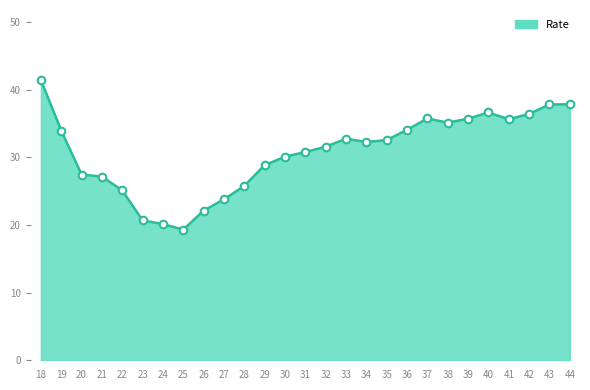

What is the ratio of the value at 39 to the value at 30?

1.2